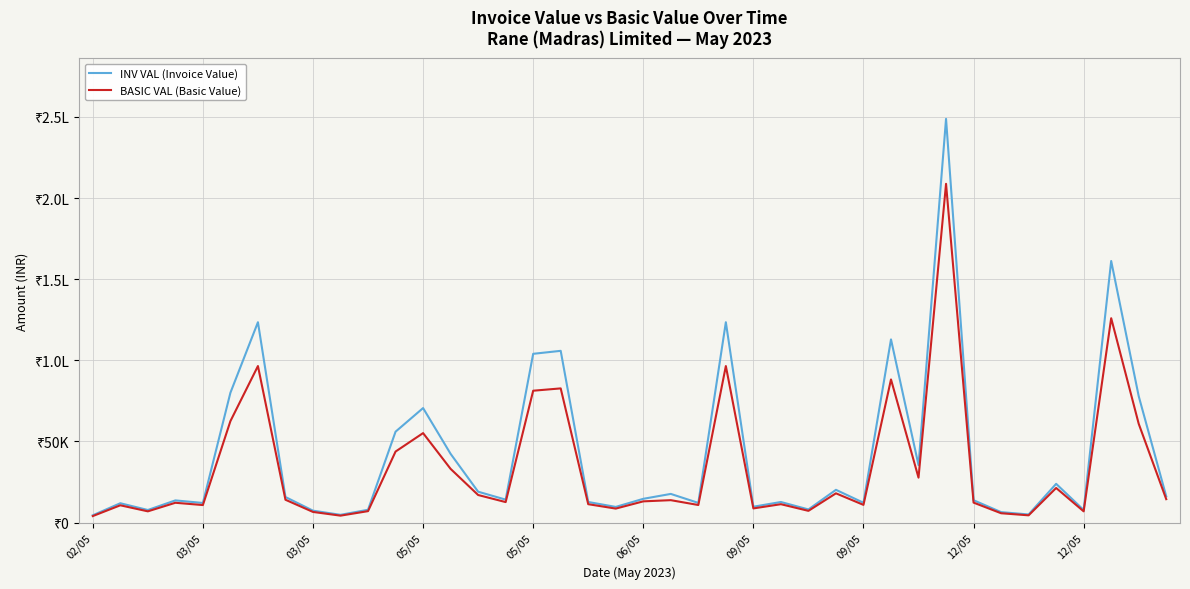

True or false: INV VAL (Invoice Value) has more than 2 points higher than both neighbors.

True